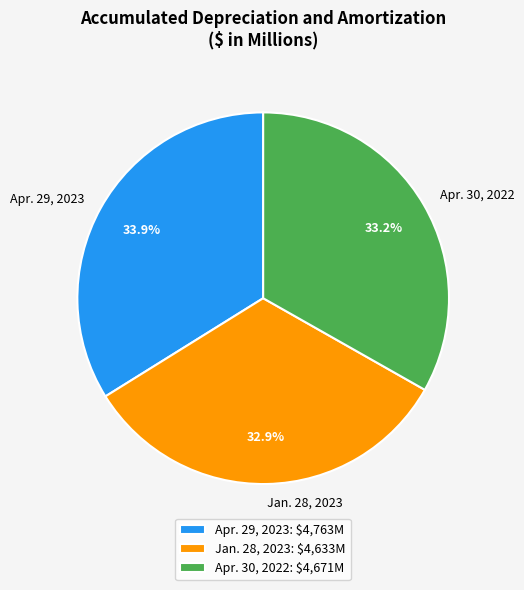

What percentage is the Jan. 28, 2023 slice, to the nearest percent?

33%